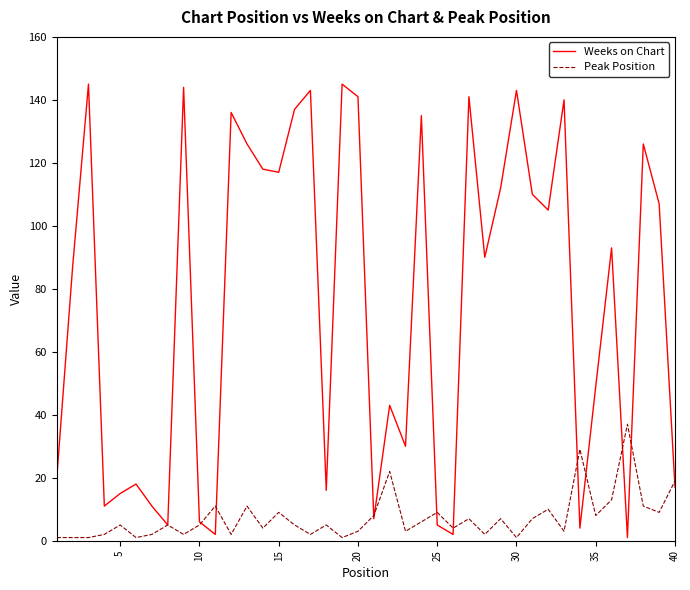

Which series has the largest range (max minus min)?

Weeks on Chart